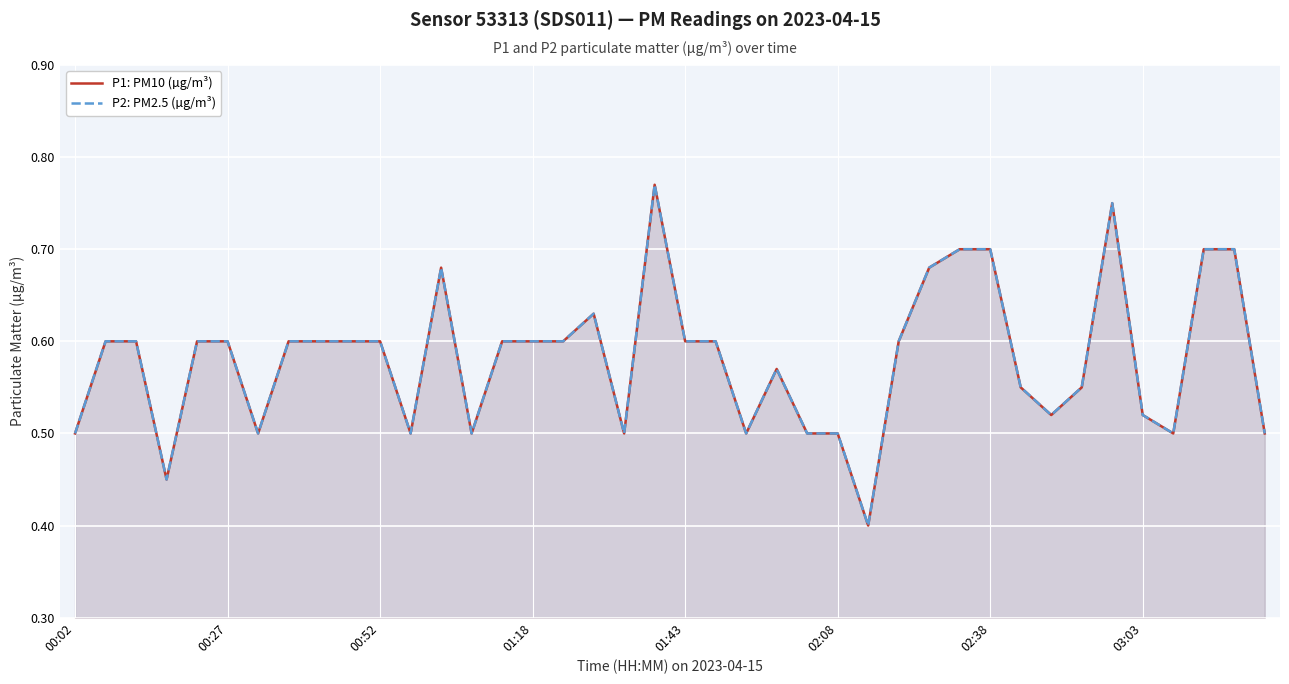

What is the total value across all series at 13?

1.0